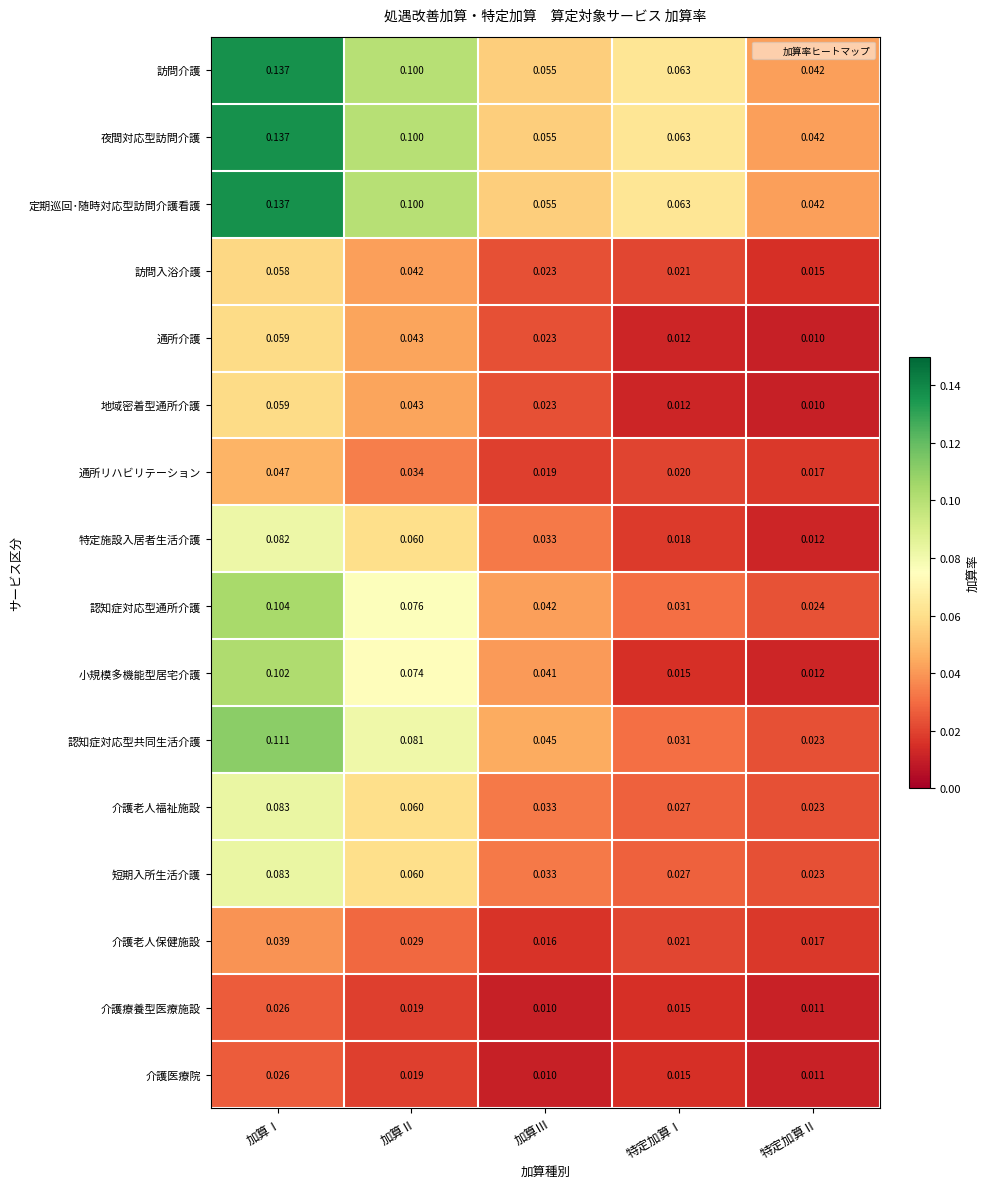

Which category has the highest value across all series?

加算Ⅰ